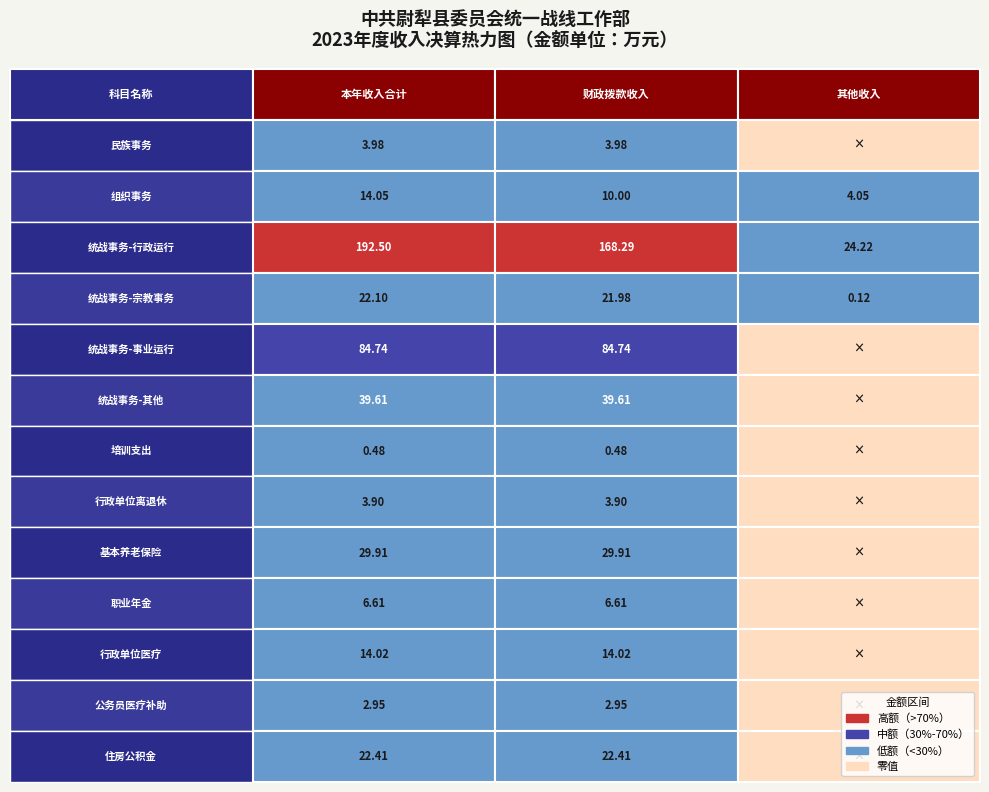

Which series has the largest total across all categories?

统战事务-行政运行